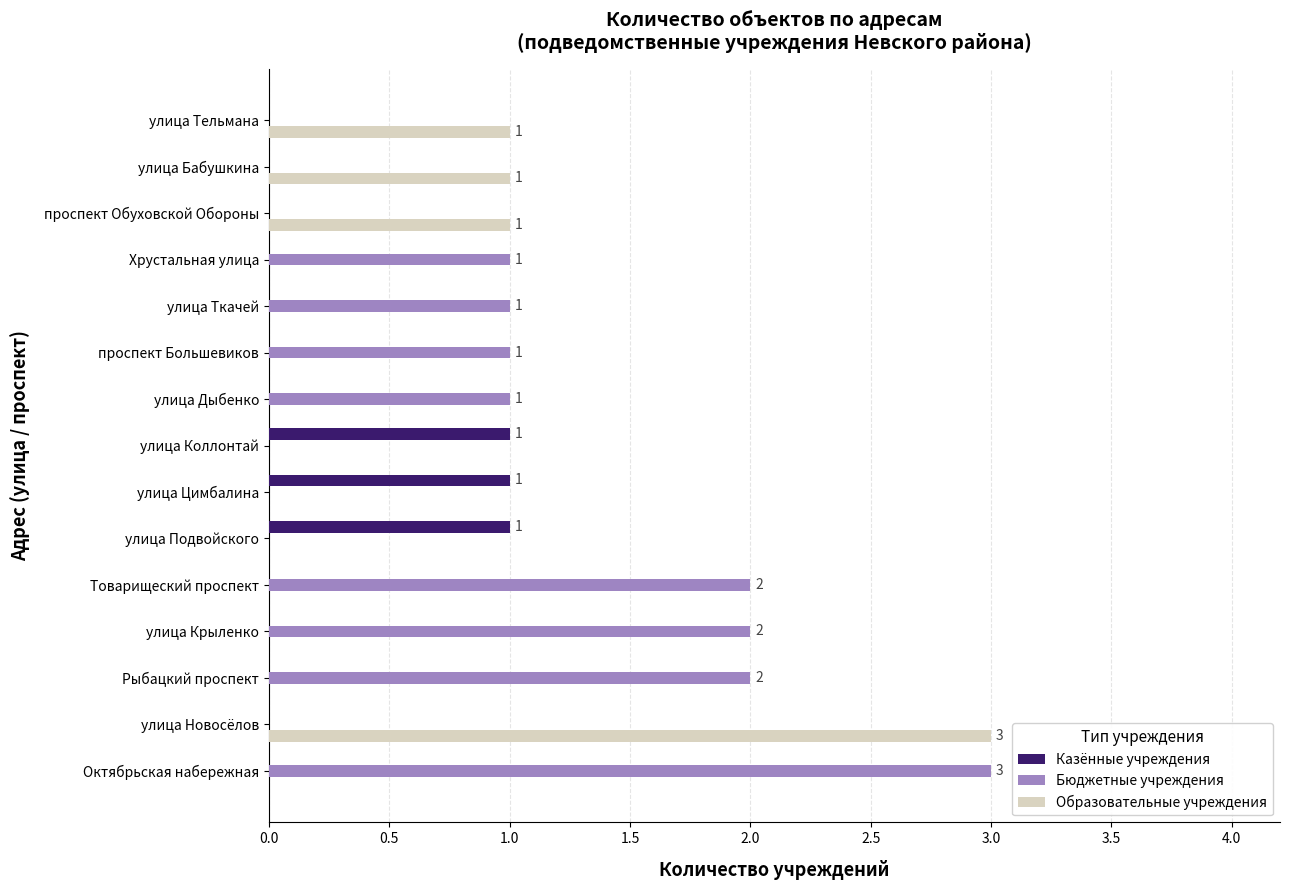

The Бюджетные учреждения series shows 3 at Октябрьская набережная. True or false?

True